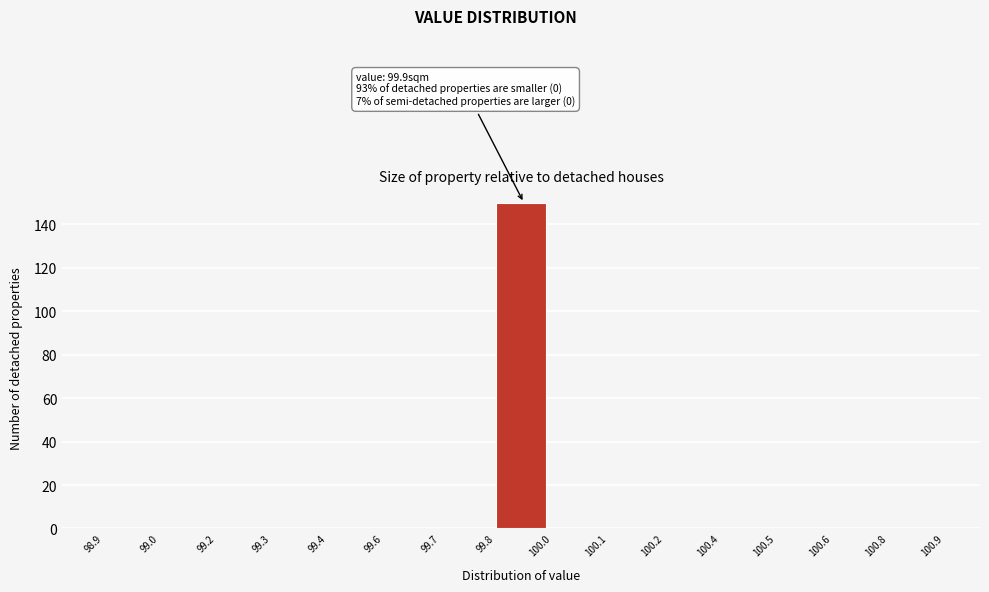

Reading left to right, extract all data points from this chart.

98.9=0	99.0=0	99.2=0	99.3=0	99.4=0	99.6=0	99.7=0	99.8=150	100.0=0	100.1=0	100.2=0	100.4=0	100.5=0	100.6=0	100.8=0